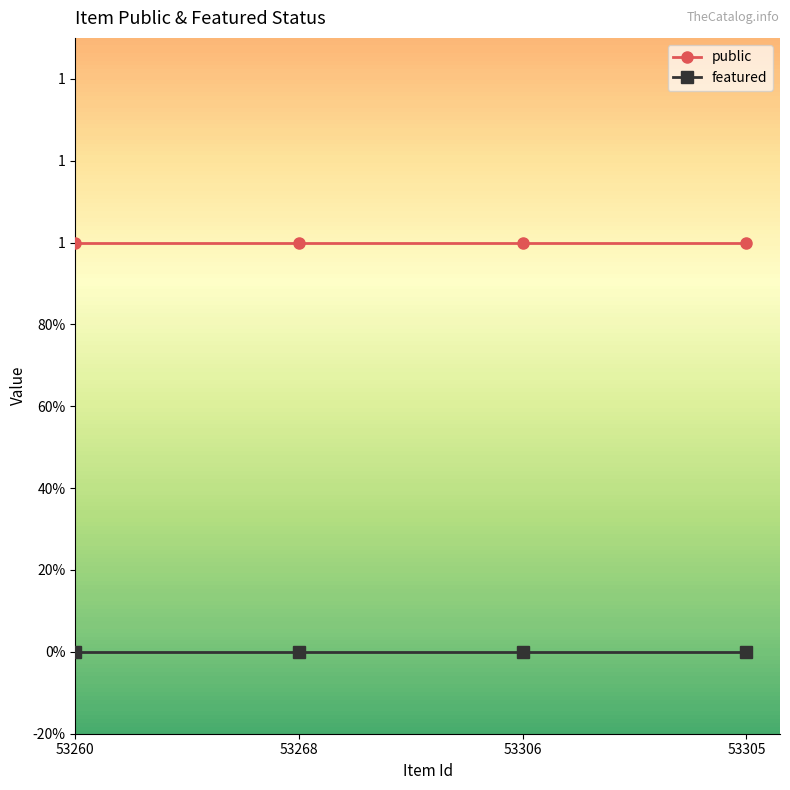

What is the label of the 1st point from the left?

53260